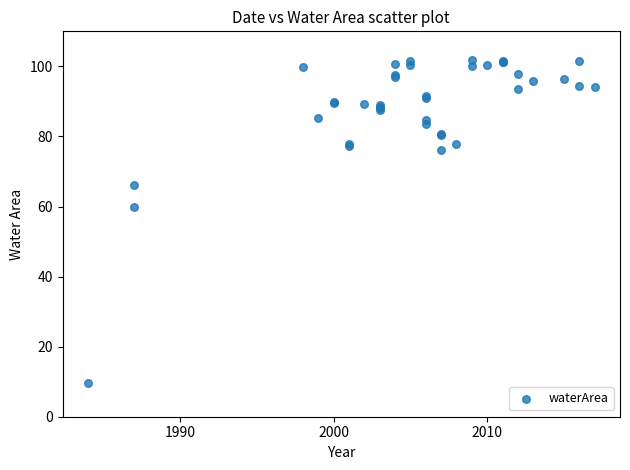

What Y value in the scatter plot is closest to 55?

59.8